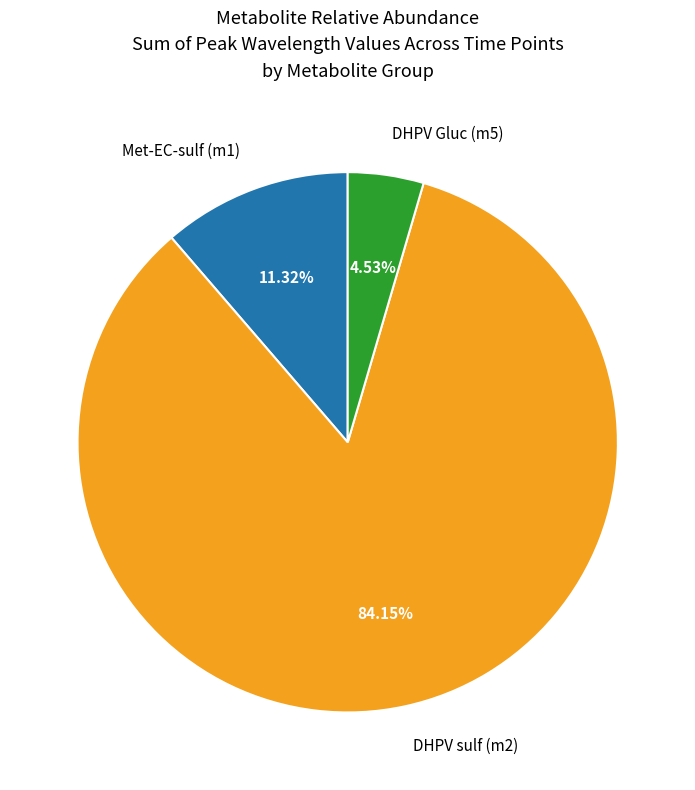

Approximately how many times larger is the value at DHPV sulf (m2) compared to DHPV Gluc (m5)?

18.6